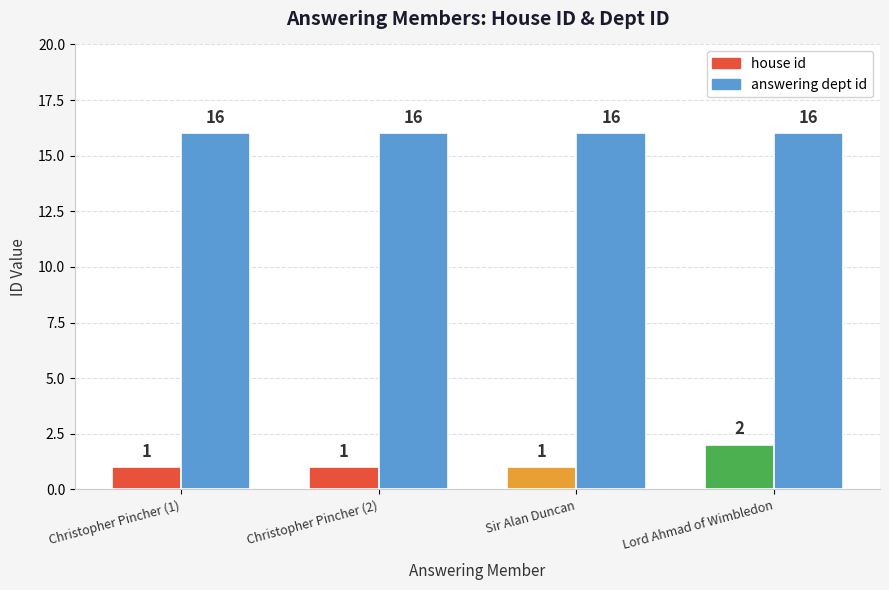

Reading left to right, list all the values displayed in this chart.

house id: Christopher Pincher (1)=1	Christopher Pincher (2)=1	Sir Alan Duncan=1	Lord Ahmad of Wimbledon=2
answering dept id: Christopher Pincher (1)=16	Christopher Pincher (2)=16	Sir Alan Duncan=16	Lord Ahmad of Wimbledon=16